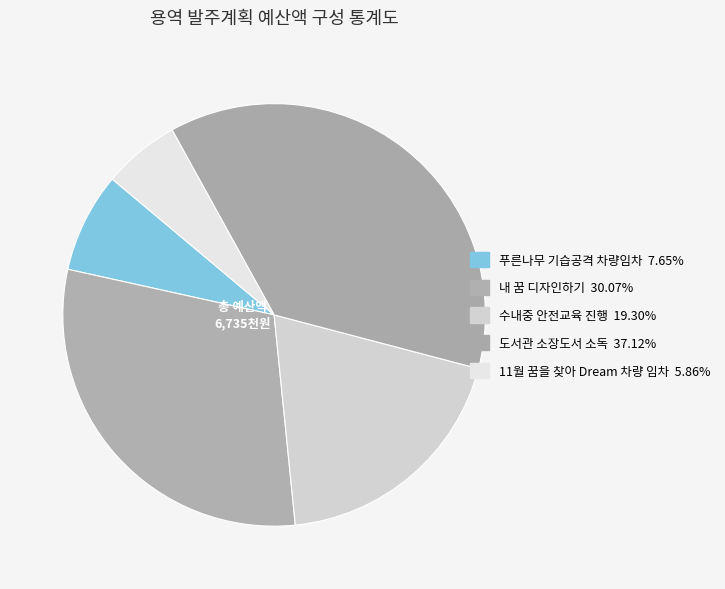

What is the total percentage of 내 꿈 디자인하기 and 수내중 안전교육 진행?

49.4%